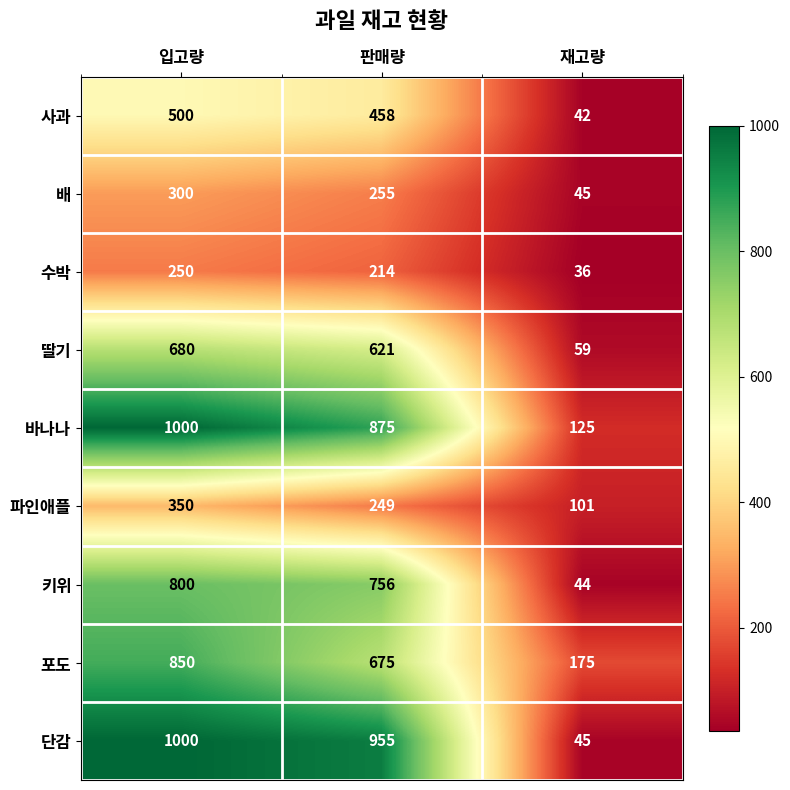

What is the total value across all series at 재고량?

672